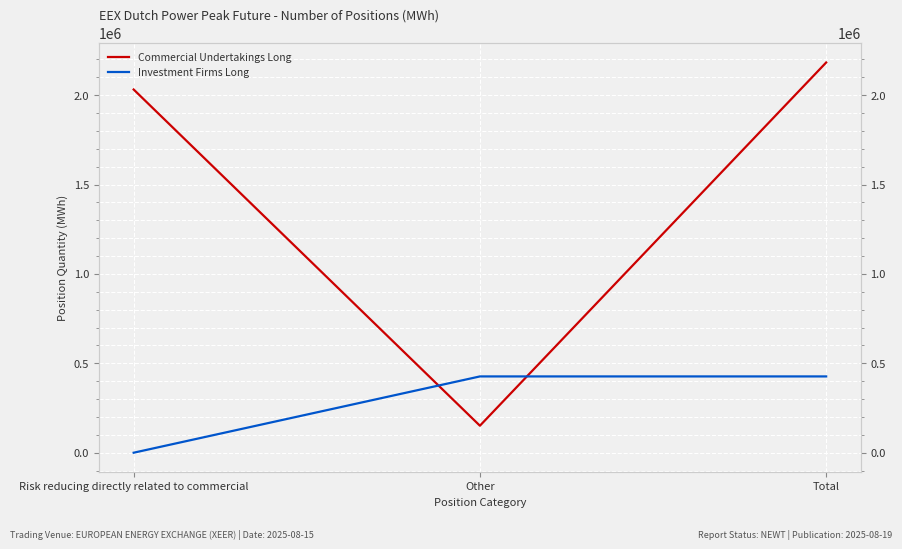

List the series in order of their overall mean, highest first.

Commercial Undertakings Long, Investment Firms Long